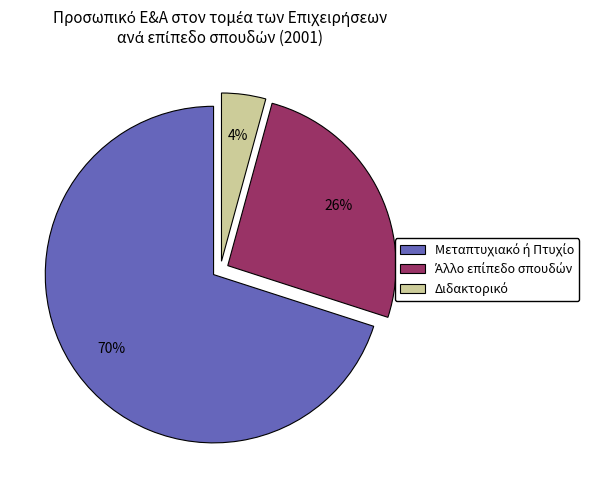

To the nearest percent, what is the average slice percentage?

33%